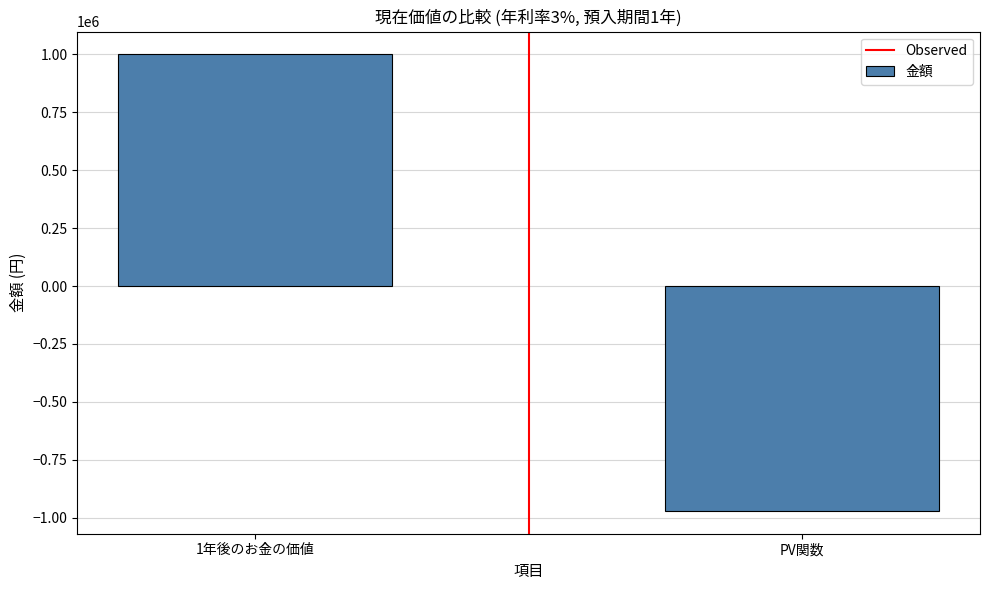

Count the number of data series in this chart.

1